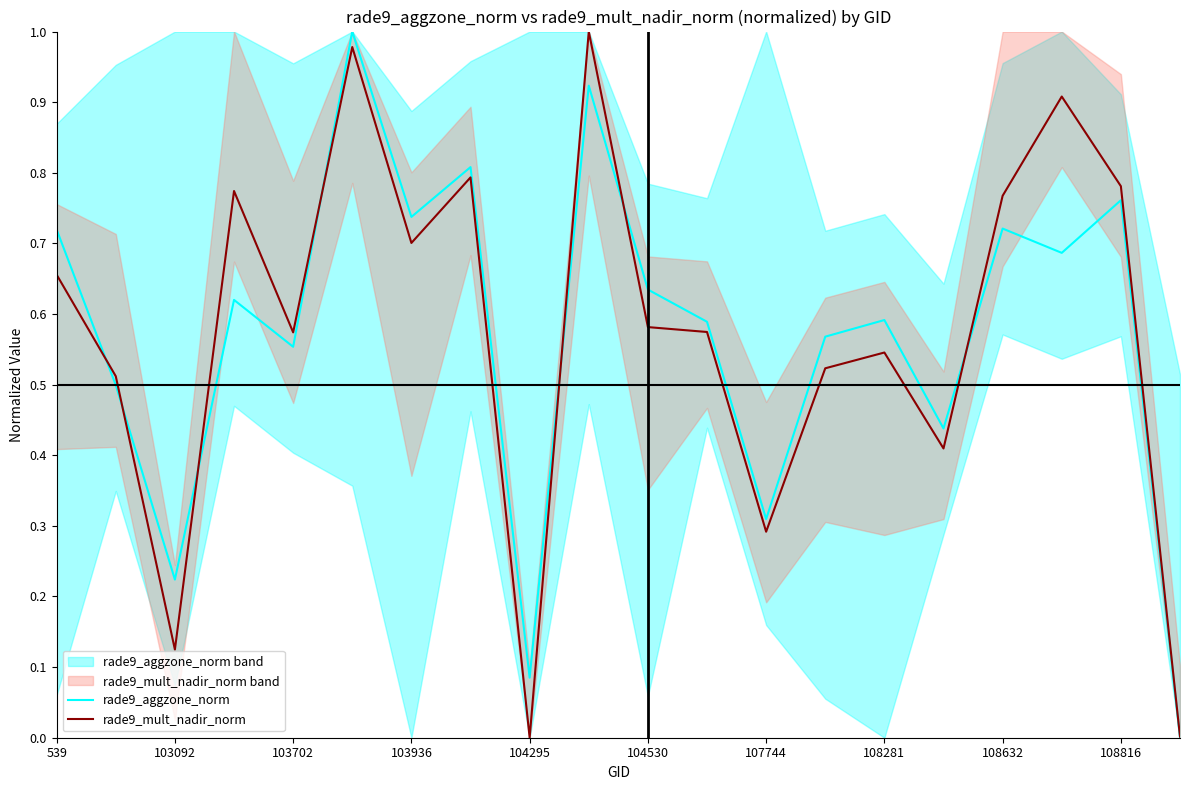

The value of rade9_mult_nadir_norm at 104295 is 0.5. True or false?

False